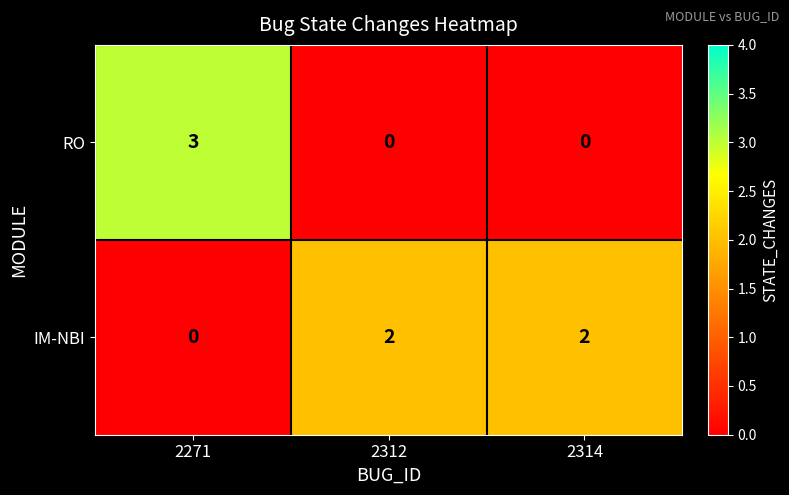

Which series has the largest total across all categories?

IM-NBI